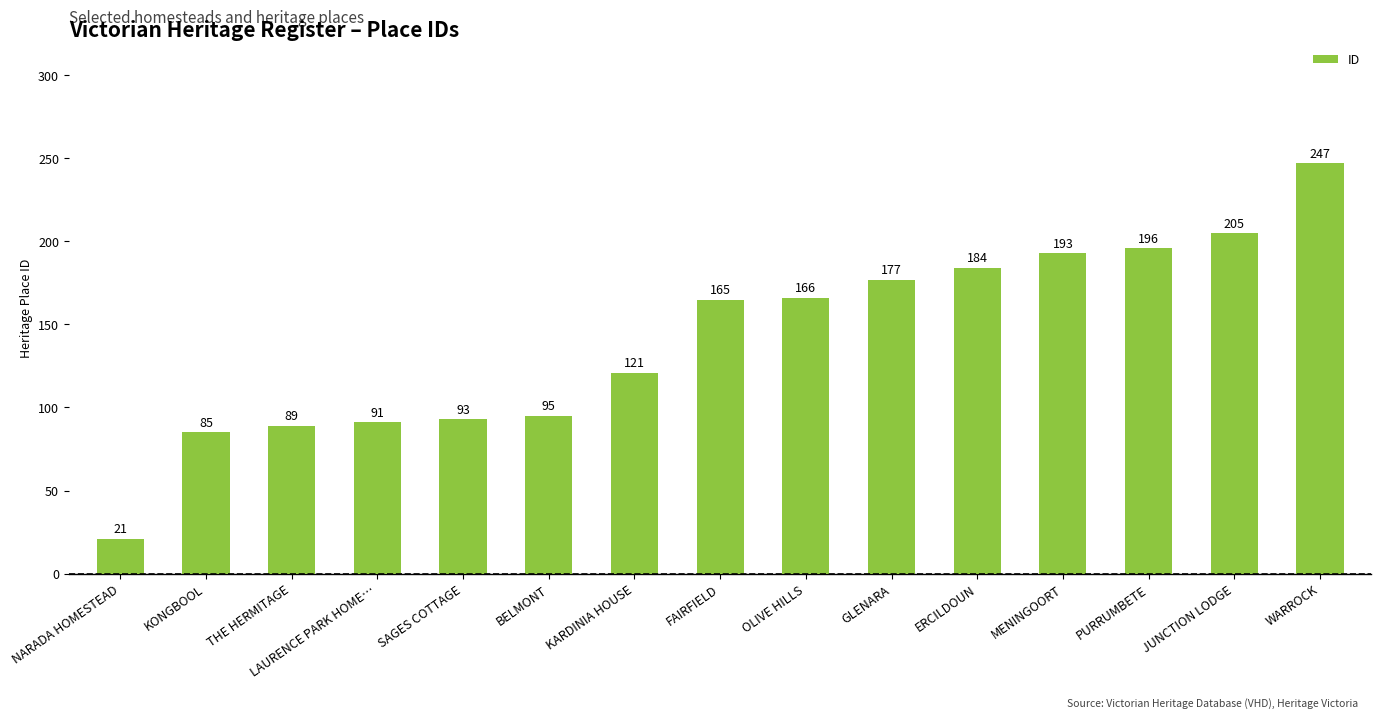

Which category has the lowest value across all series?

NARADA HOMESTEAD